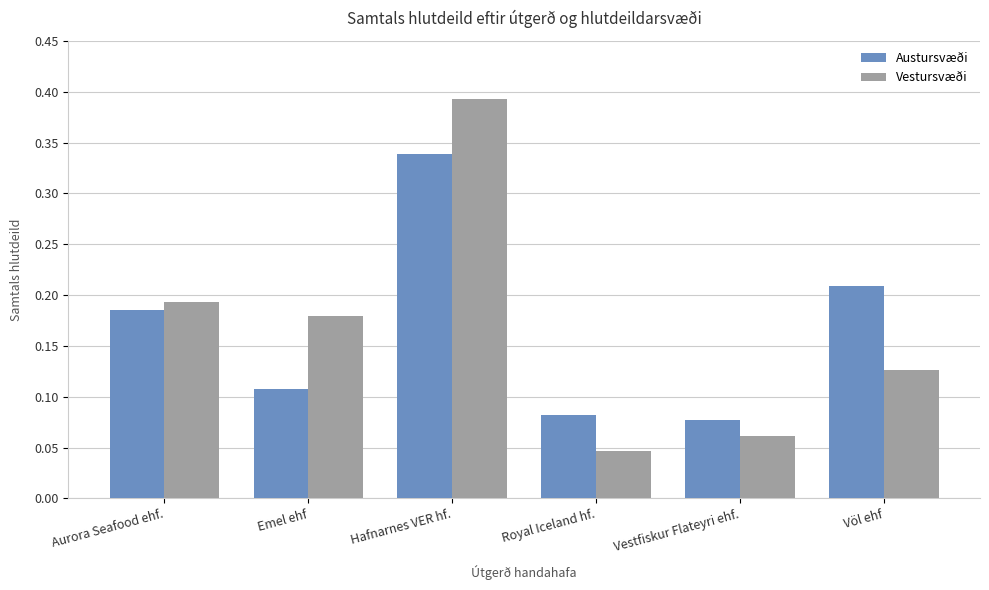

Which series has the largest range (max minus min)?

Vestursvæði